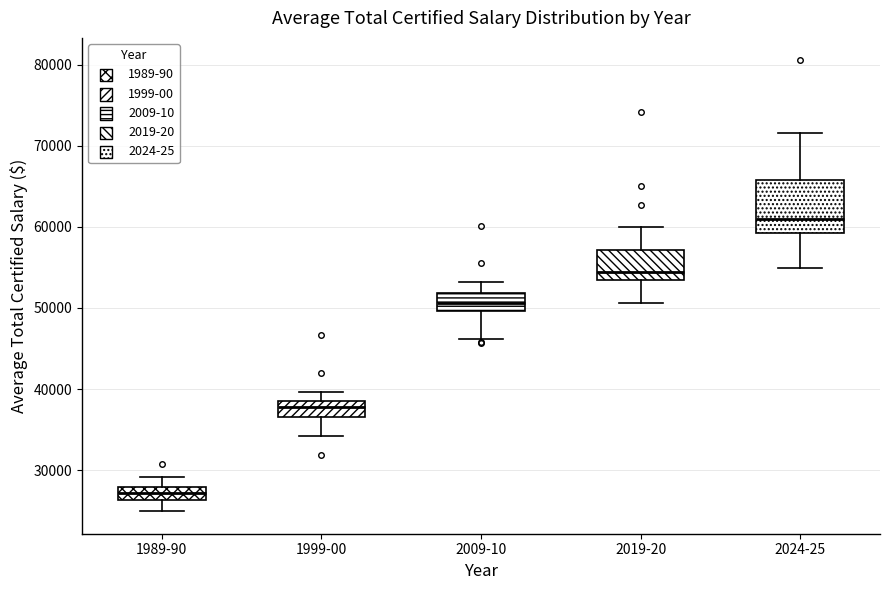

Where does the lower whisker of the box for 2009-10 end on the y-axis? The values are not printed on the chart, so give them approximately, as read against the axis.

46000